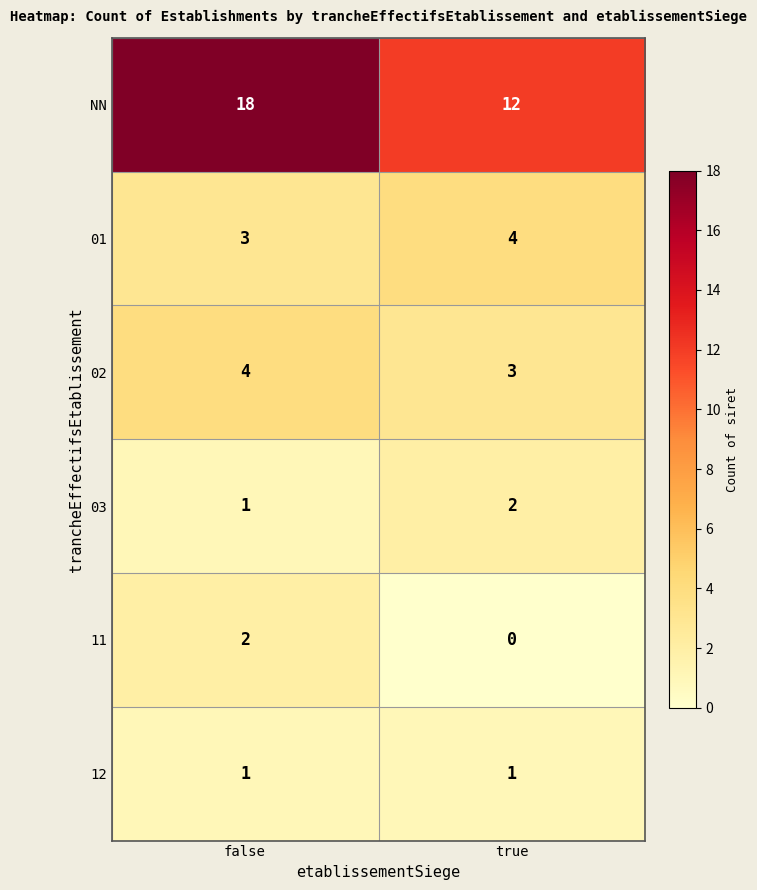

What is the difference between the highest and lowest values at false?

17